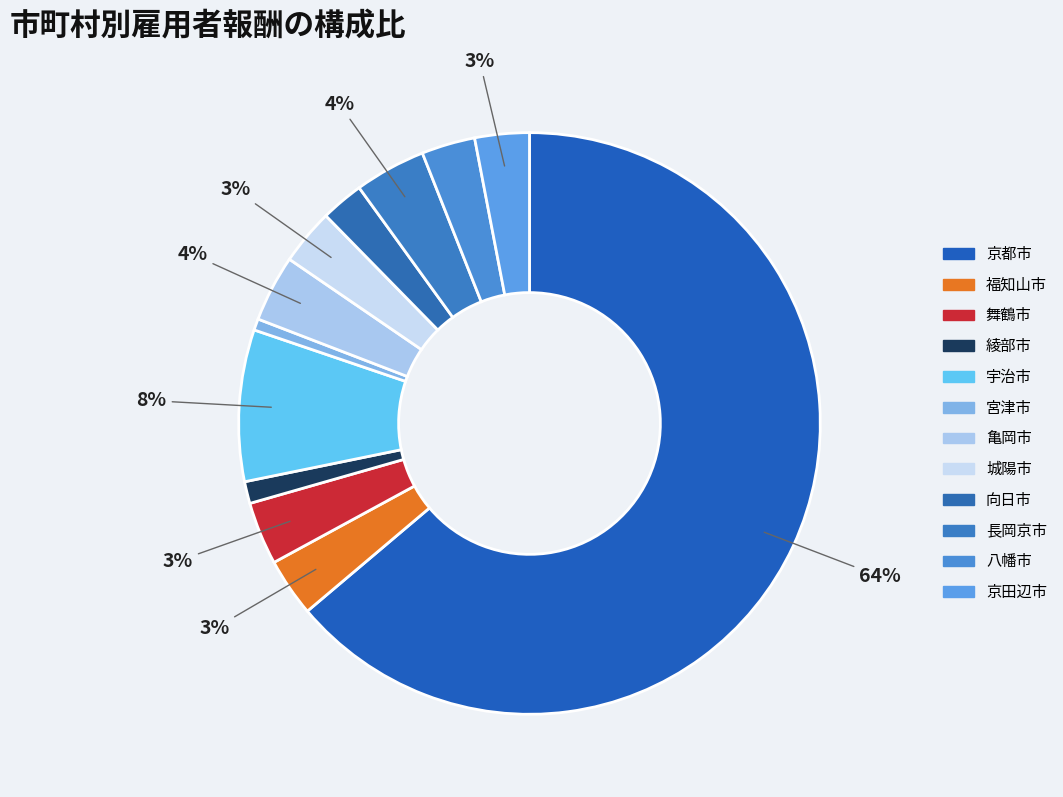

To the nearest percent, what is the average slice percentage?

8%